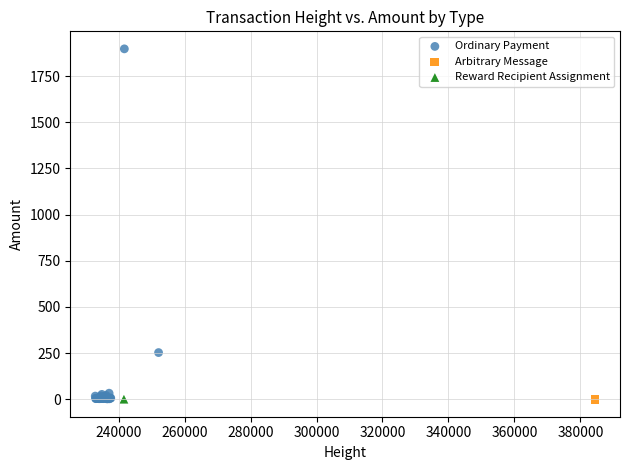

What are all the series names shown in the legend?

Ordinary Payment, Arbitrary Message, Reward Recipient Assignment